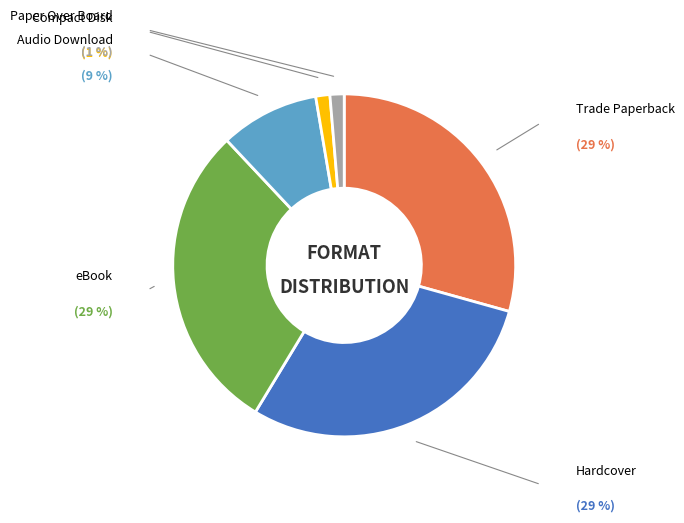

Is there any slice that represents more than half of the pie?

No